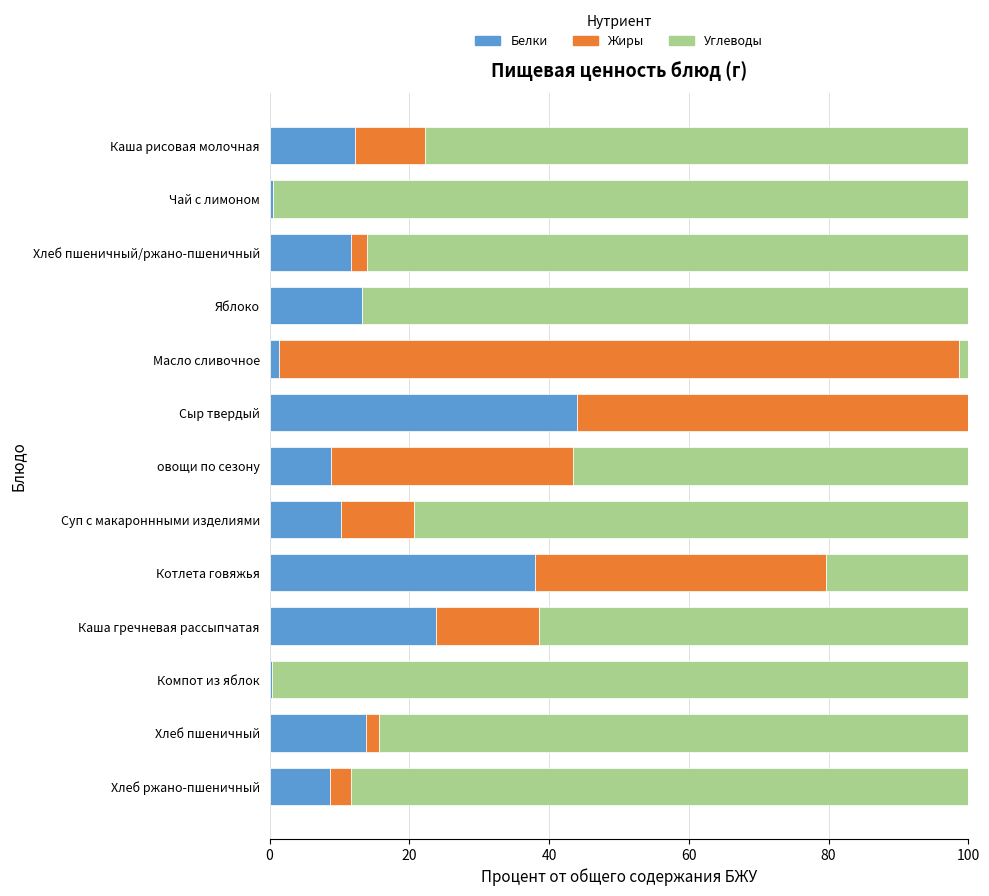

What is the sum of the Белки values at овощи по сезону and Котлета говяжья?

46.8